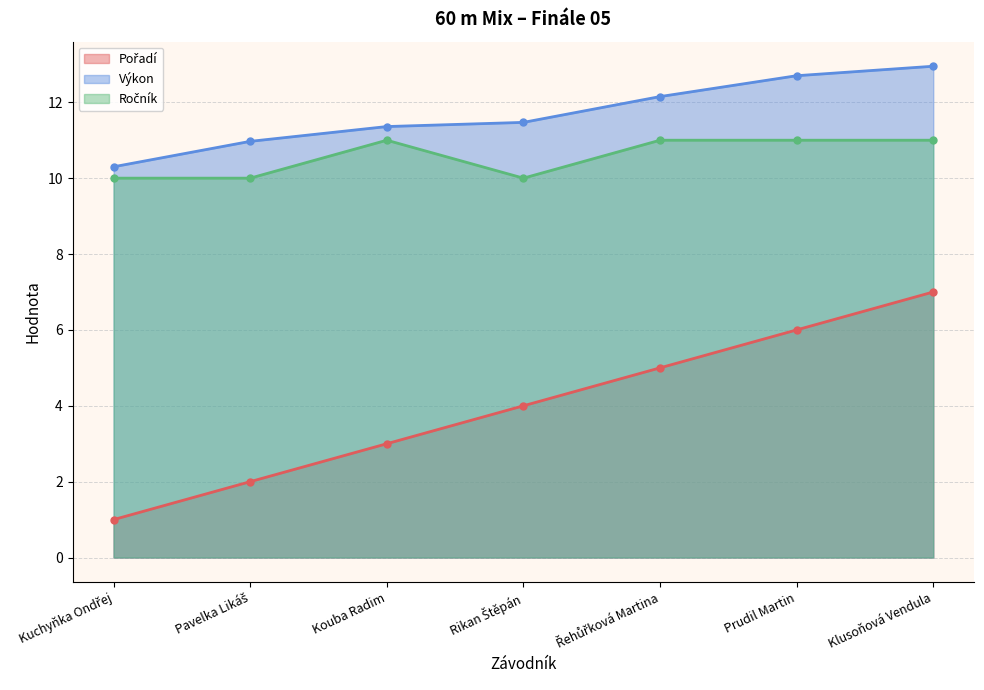

How many interior local valleys does the Ročník series have?

1